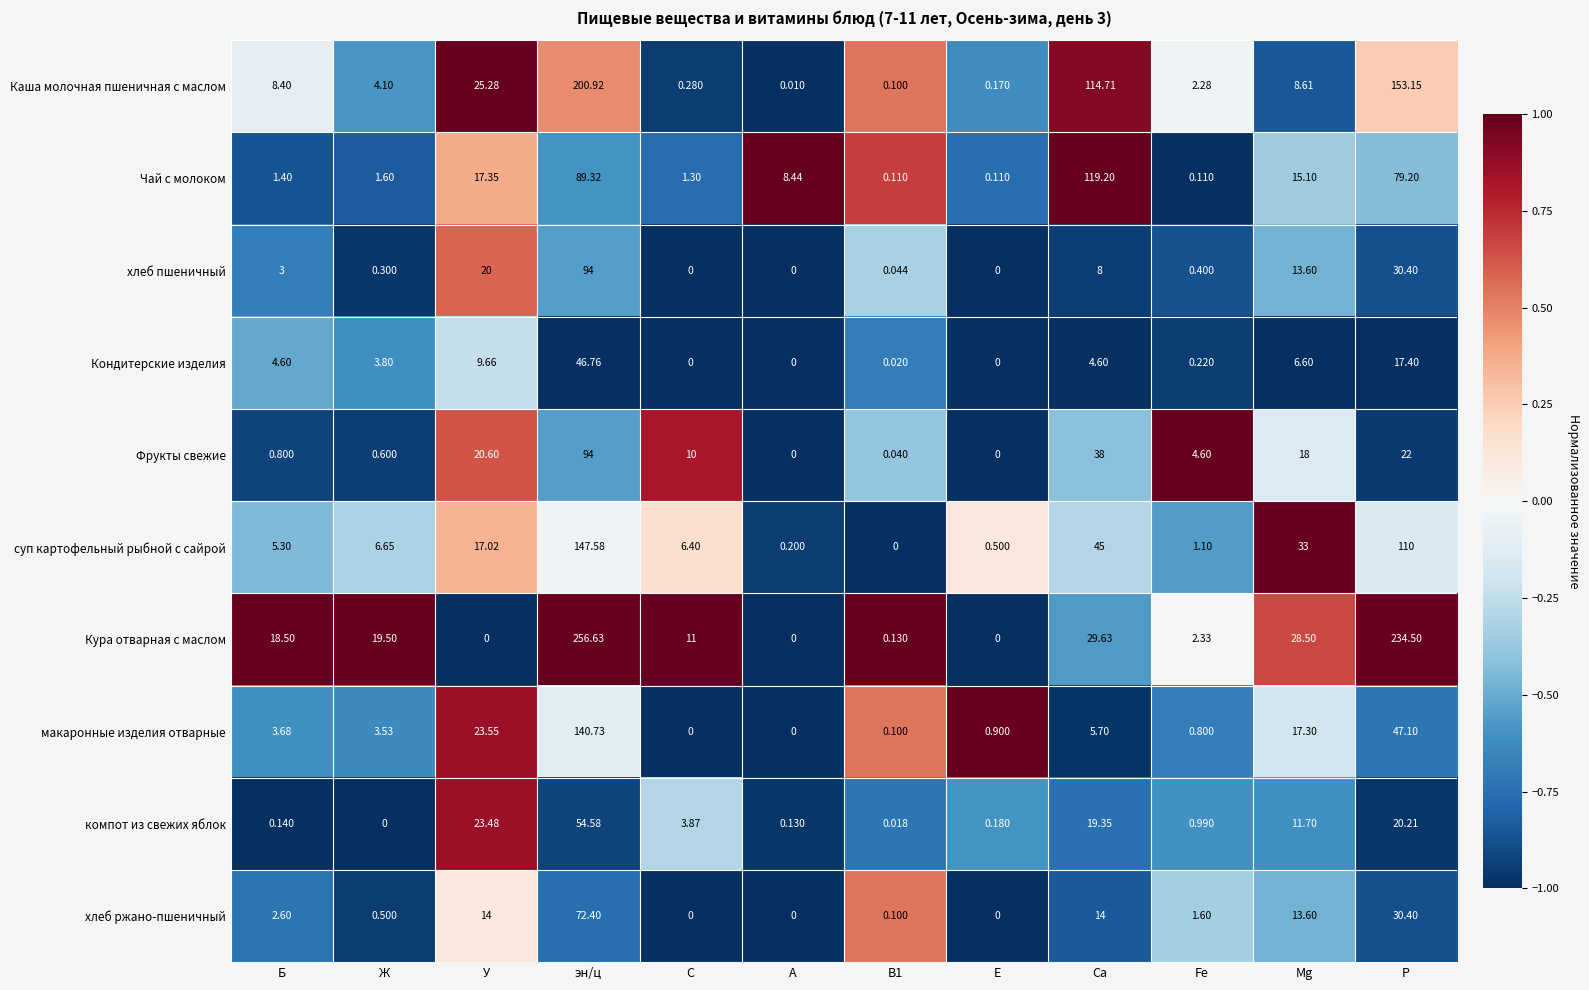

At which label does Каша молочная пшеничная с маслом first exceed 8?

Б